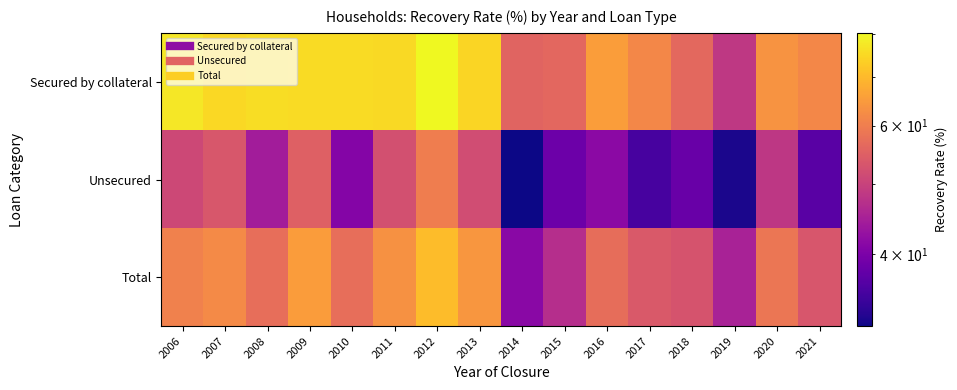

What is the minimum value shown in the chart?

31.9